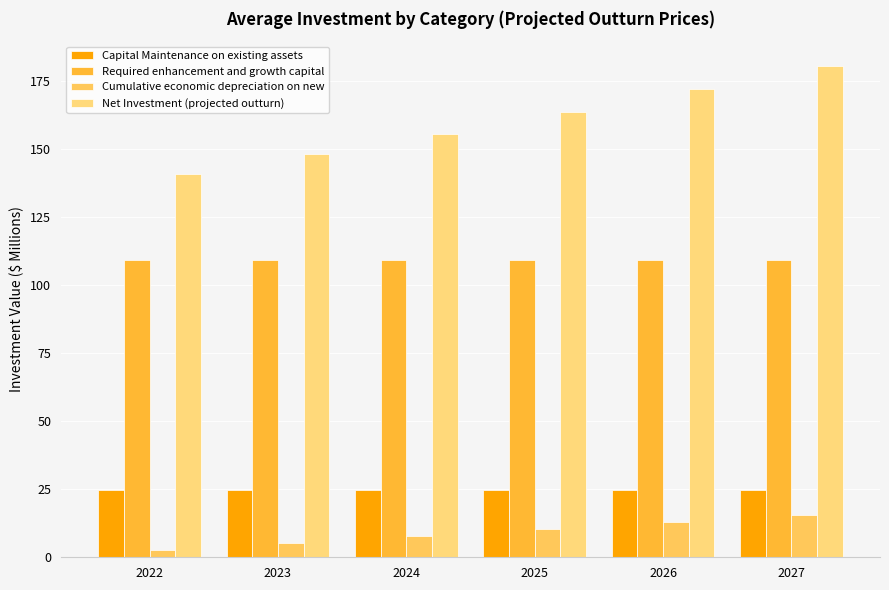

What is the spread (max minus min) of values at 2023?

142.7